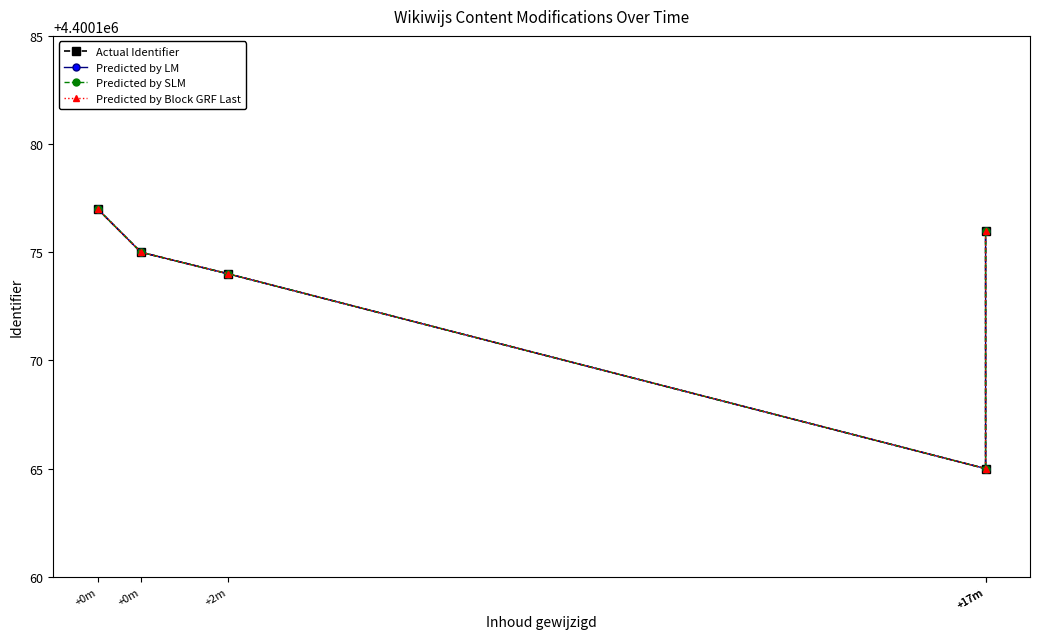

True or false: Predicted by Block GRF Last and Predicted by SLM intersect in this chart.

False